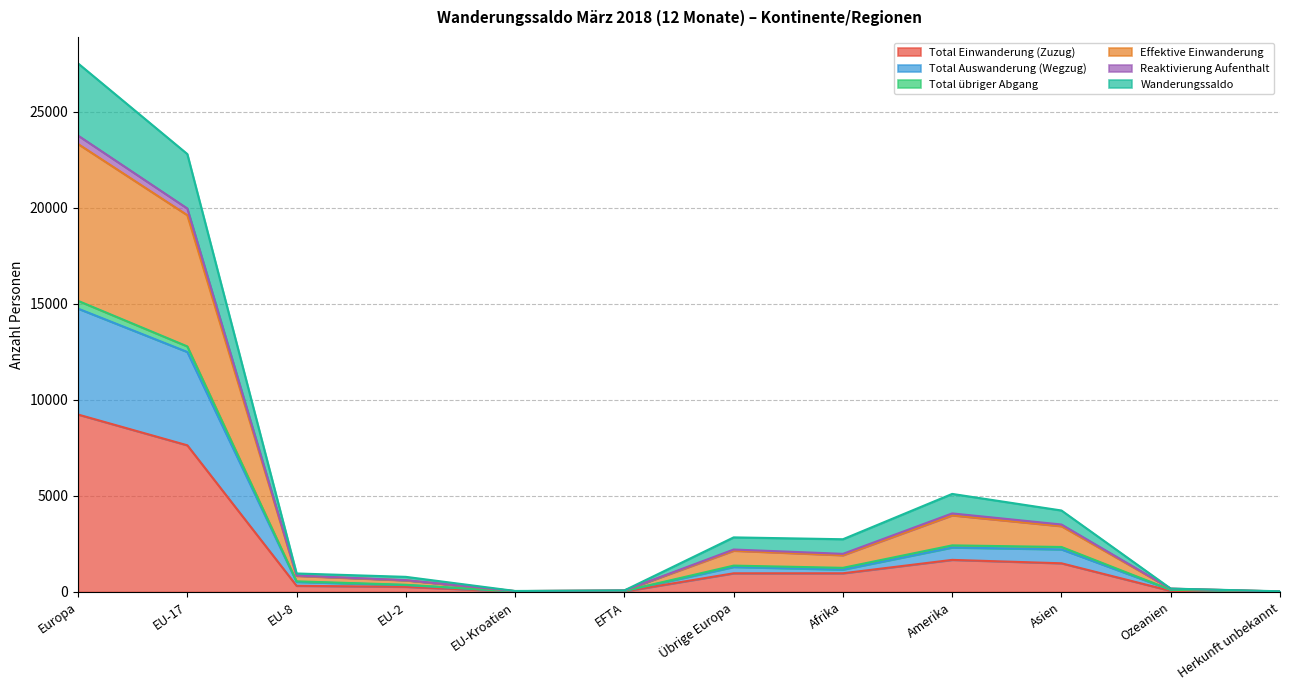

What position from the left is Herkunft unbekannt?

12